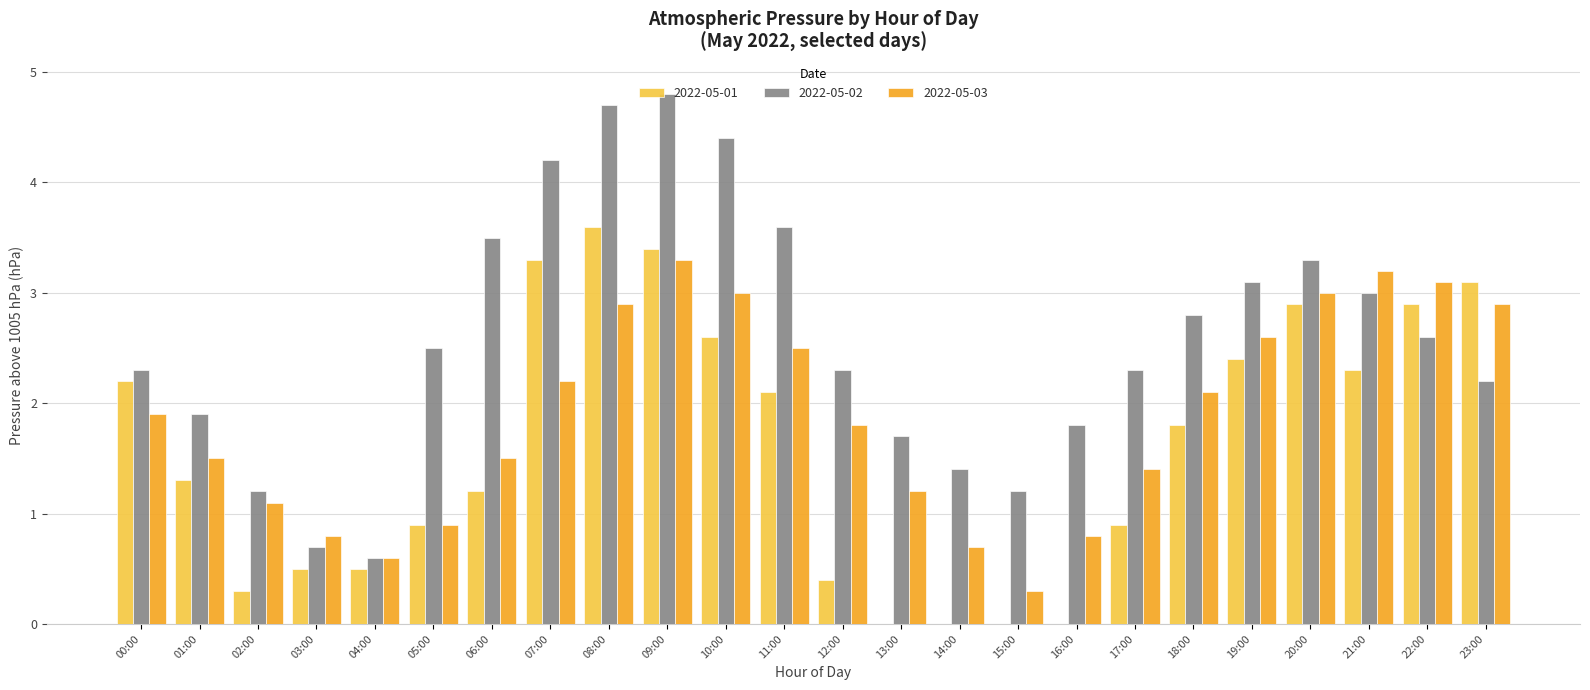

Which category has the highest value in the 2022-05-01 series?

08:00